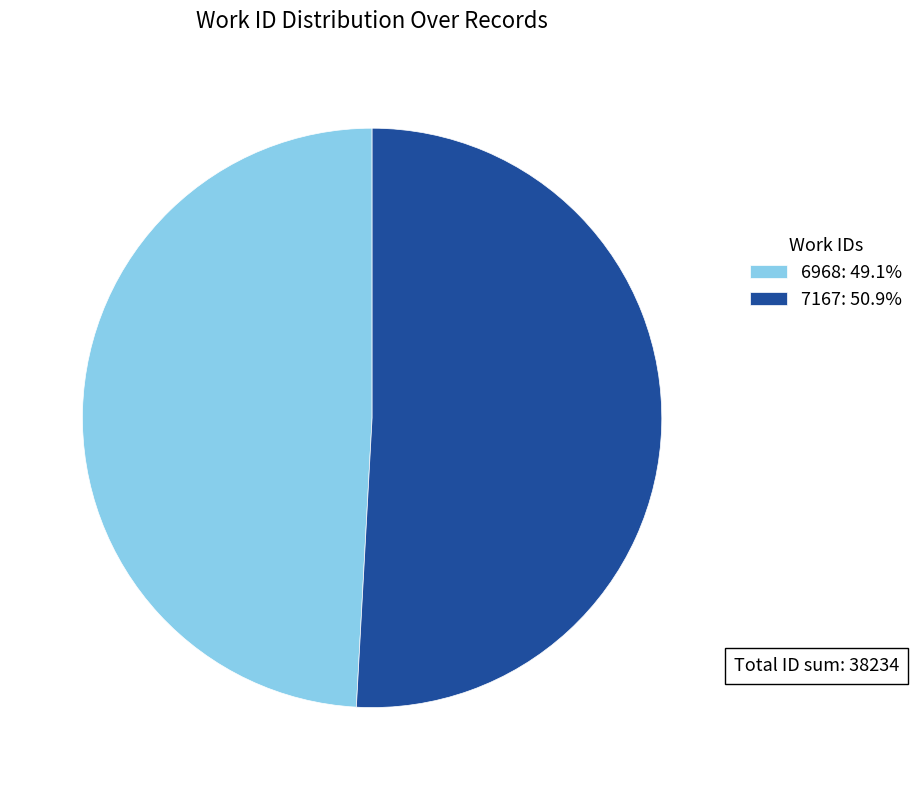

Count the number of slices in the pie.

2